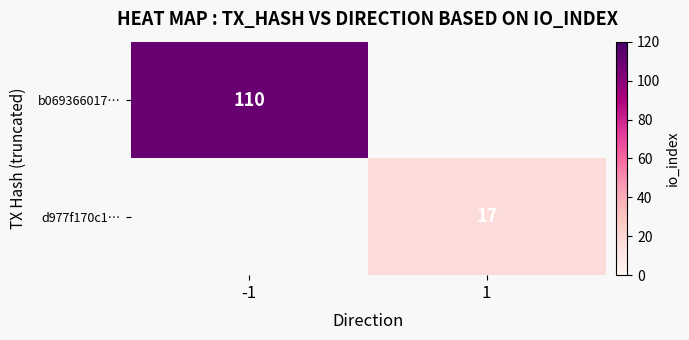

The value of d977f170c1… at 1 is 10.2. True or false?

False